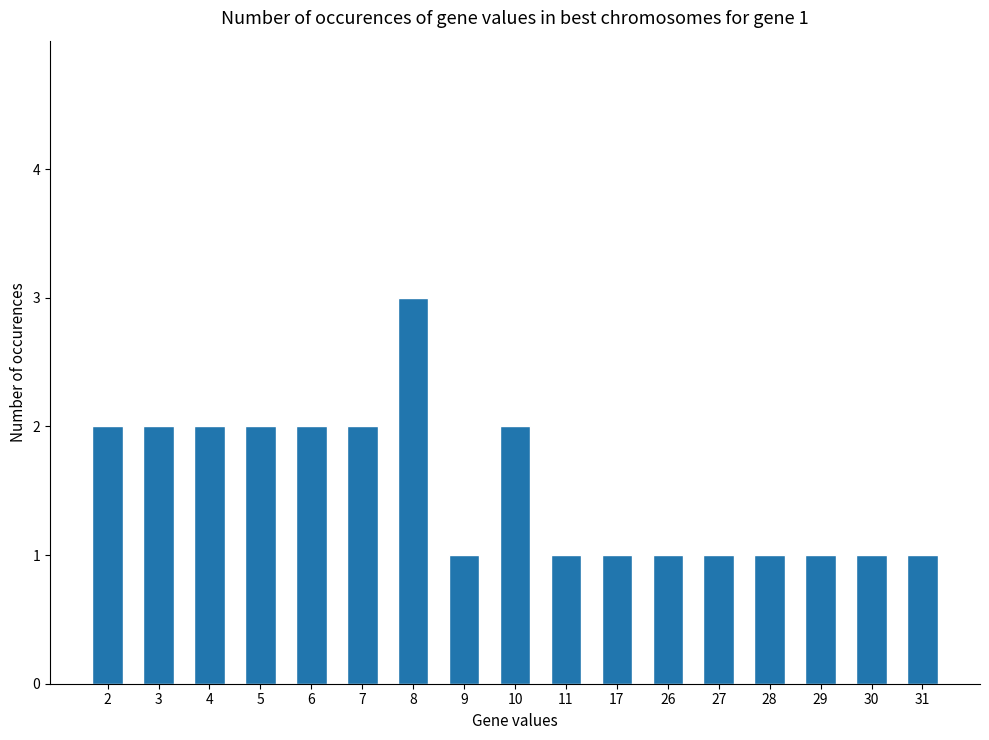

What is the value of the 14th bar from the left?

1